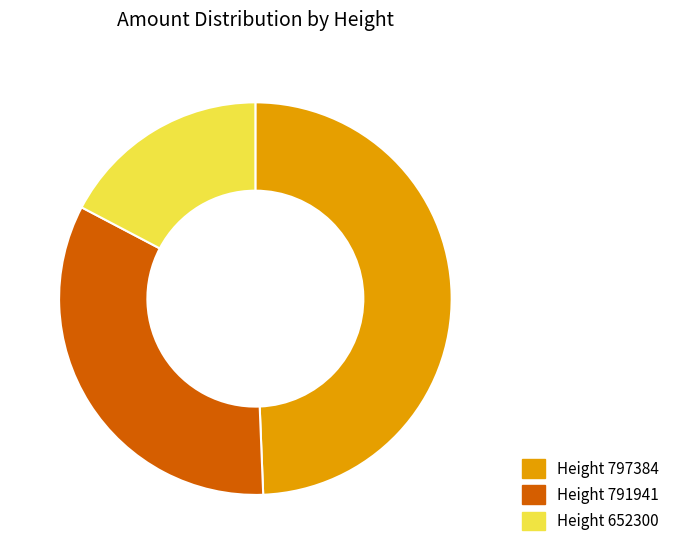

The Height 797384 slice represents 49% of the pie. True or false?

True